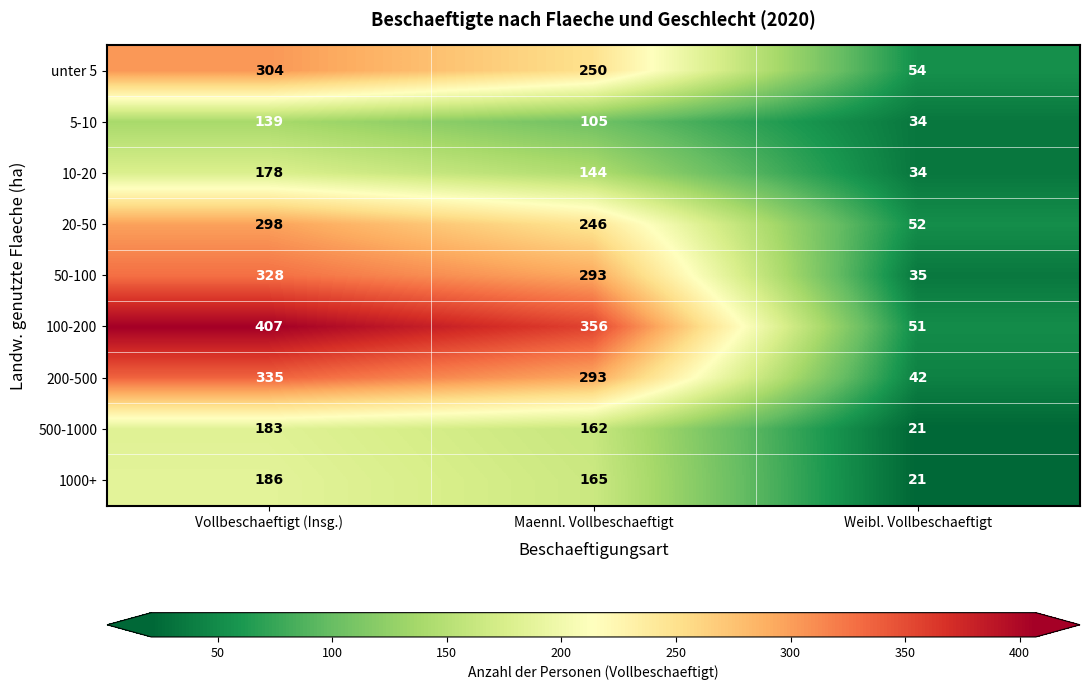

How many data points does each series have?

3